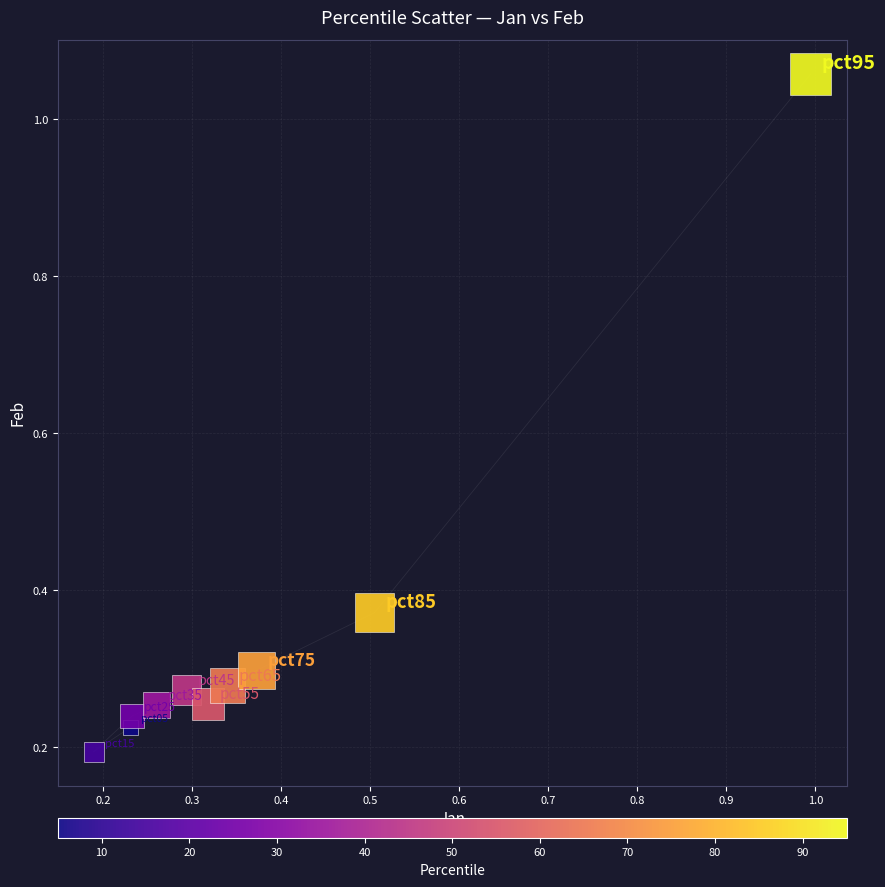

What is the range of X values (max minus min)?

0.8